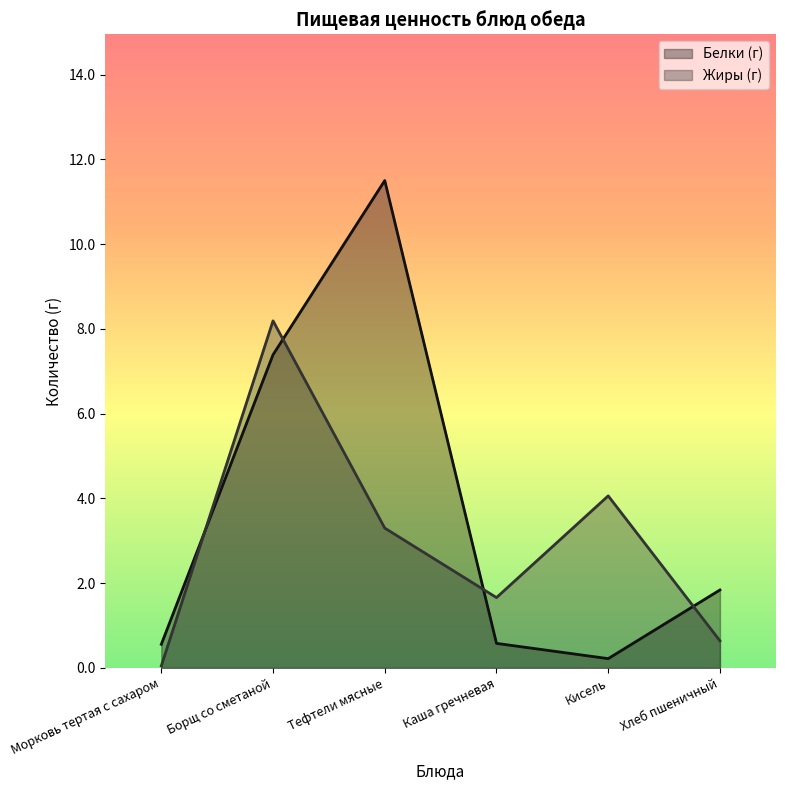

At which category does Жиры (г) reach its first local peak?

Борщ со сметаной